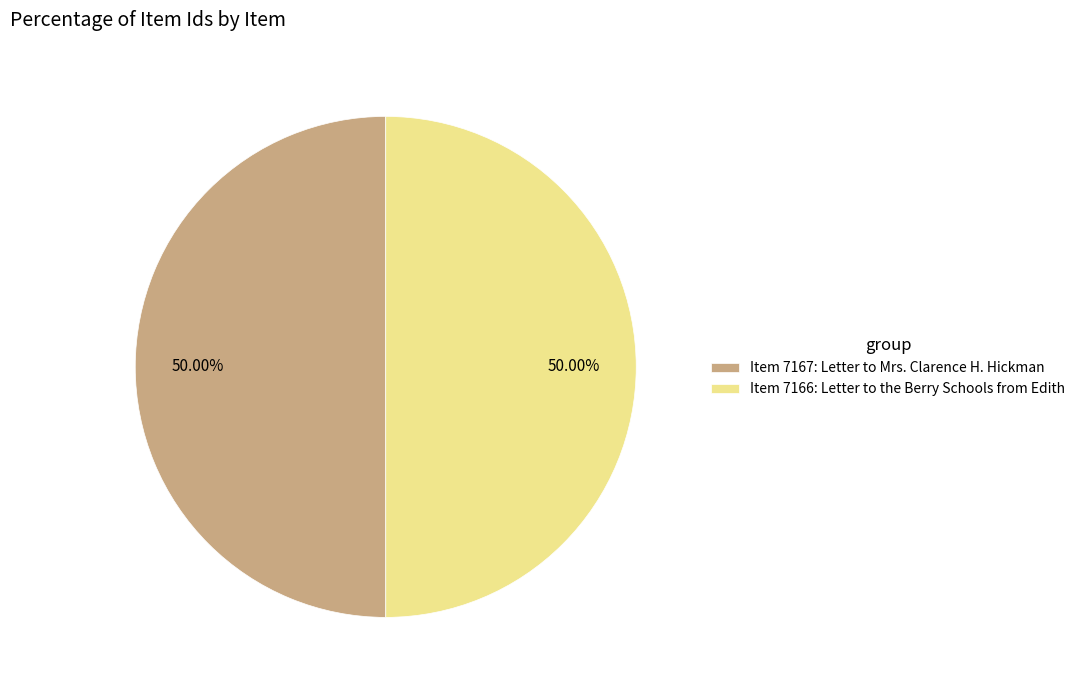

What is the ratio of the value at Item 7166: Letter to the Berry Schools from Edith to the value at Item 7167: Letter to Mrs. Clarence H. Hickman?

1.0